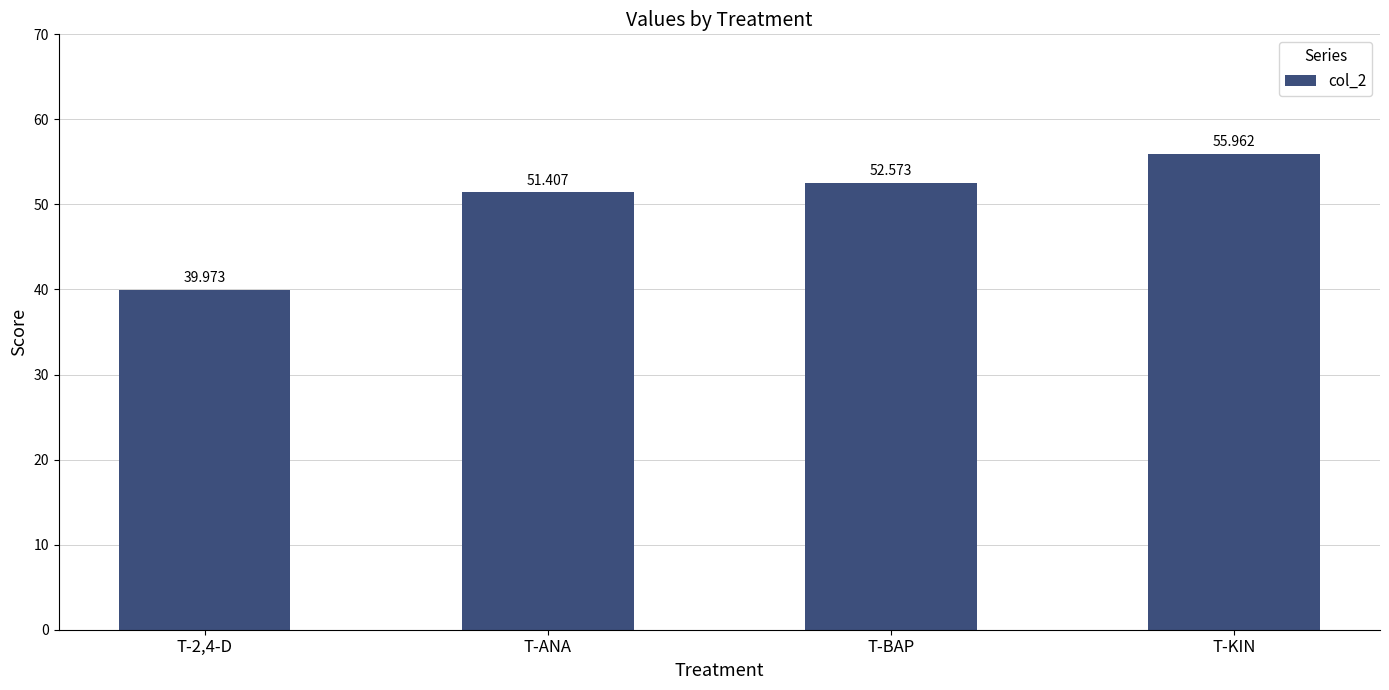

The chart shows a value of 56.0 at T-KIN. True or false?

True